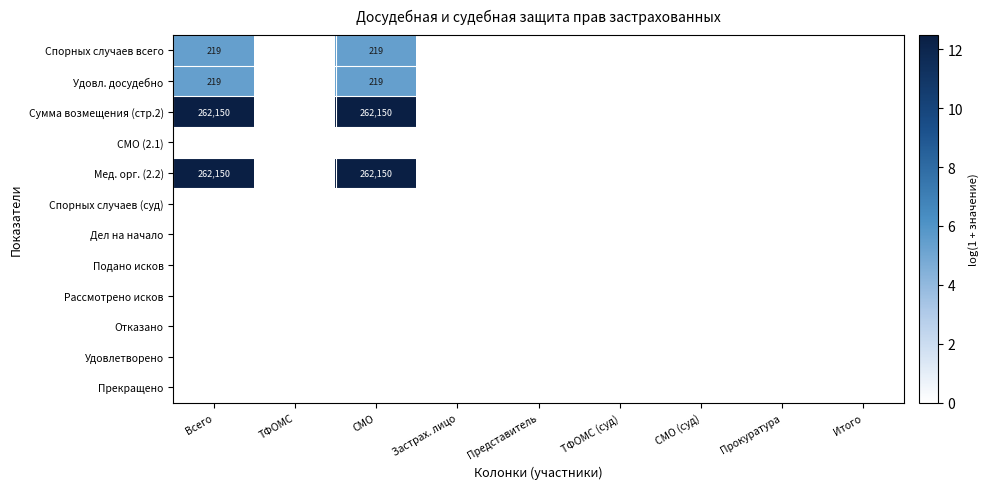

The value of Спорных случаев всего at Всего is 390. True or false?

False